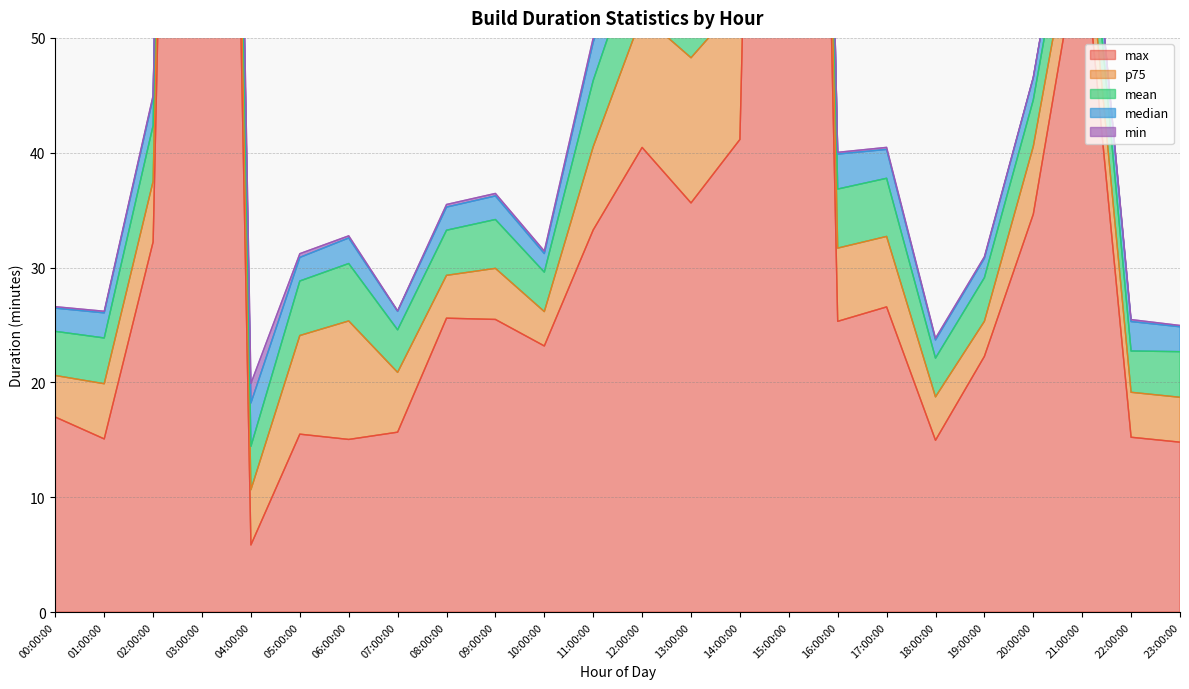

What is the greatest value displayed?

224.6